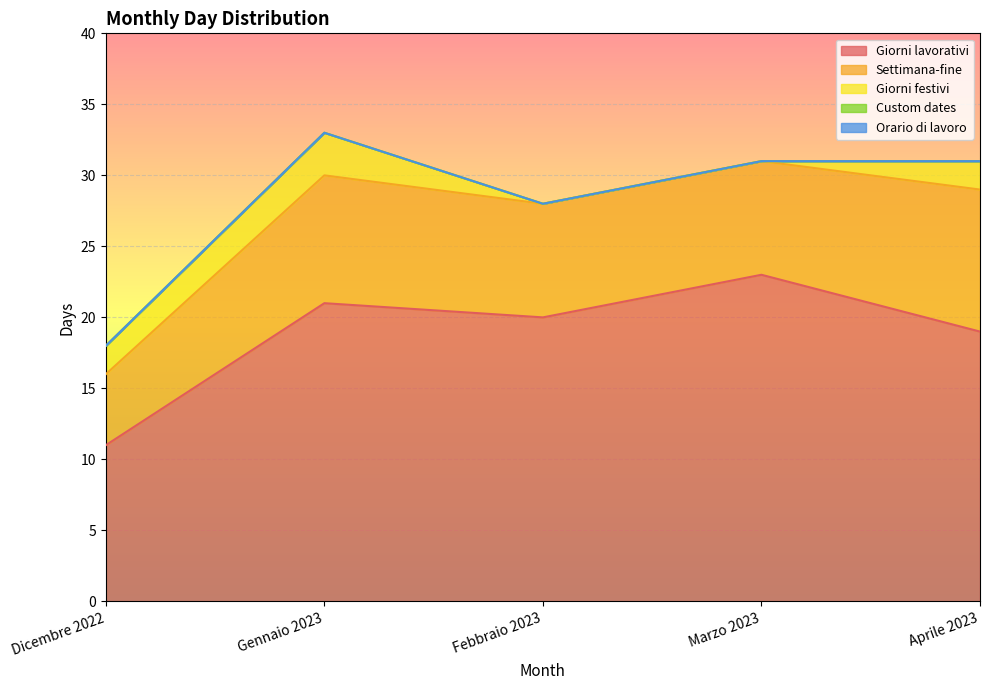

Which category has the highest value in the Giorni lavorativi series?

Marzo 2023